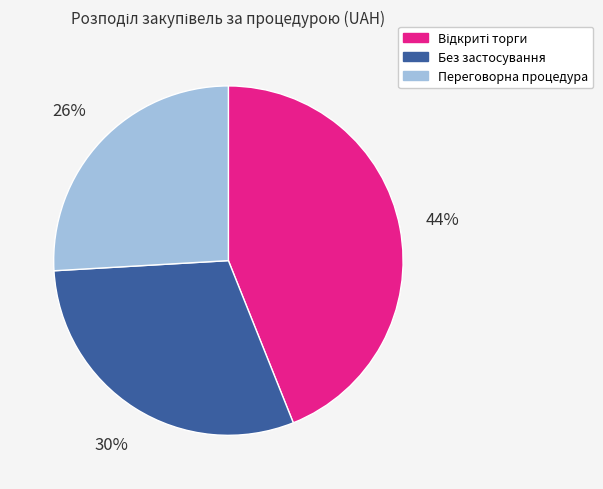

How many slices are in this pie chart?

3